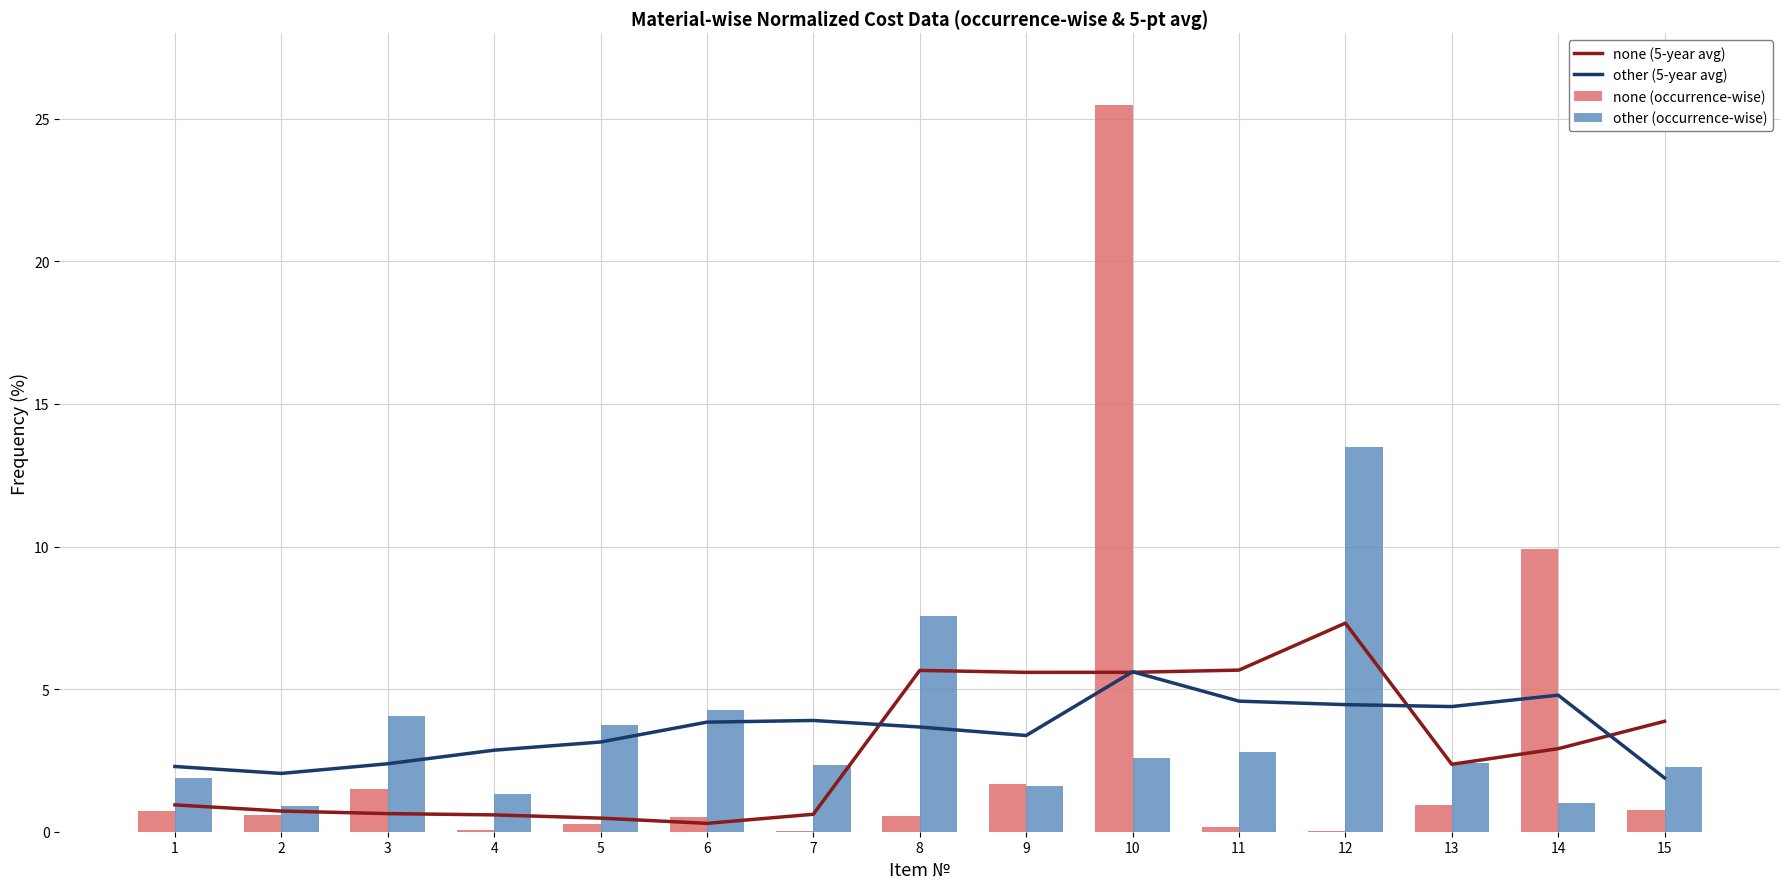

What is the difference between the maximum and minimum values in the none (occurrence-wise) series?

25.5